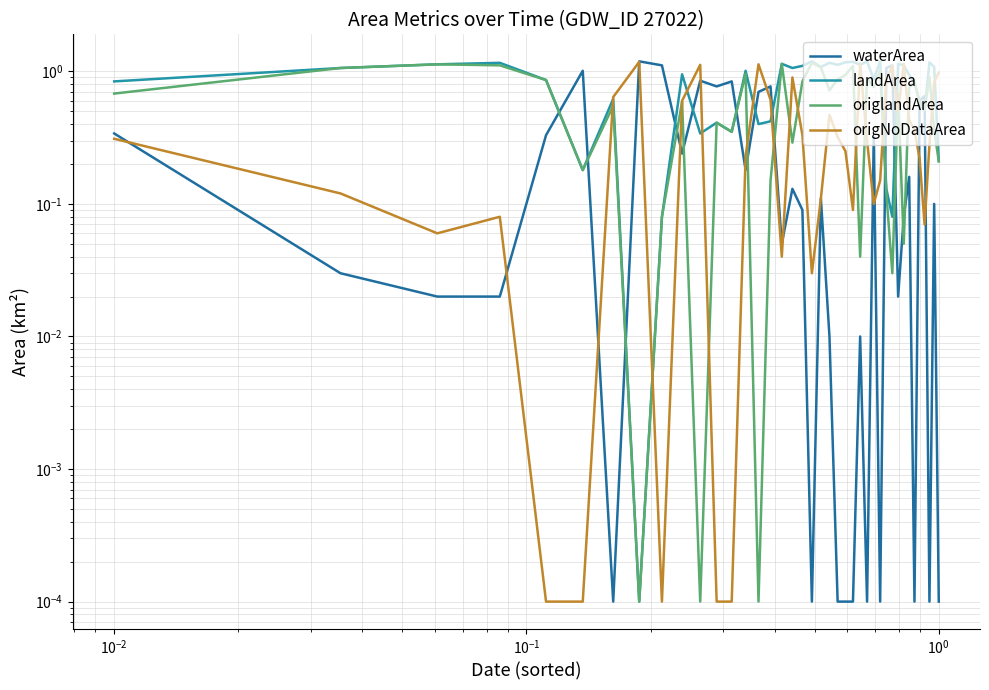

What is the average value of the waterArea series?

0.3